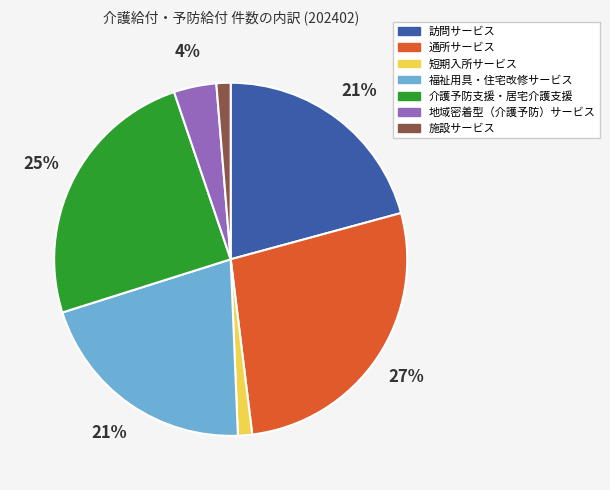

Does 訪問サービス represent more than half of the total?

No